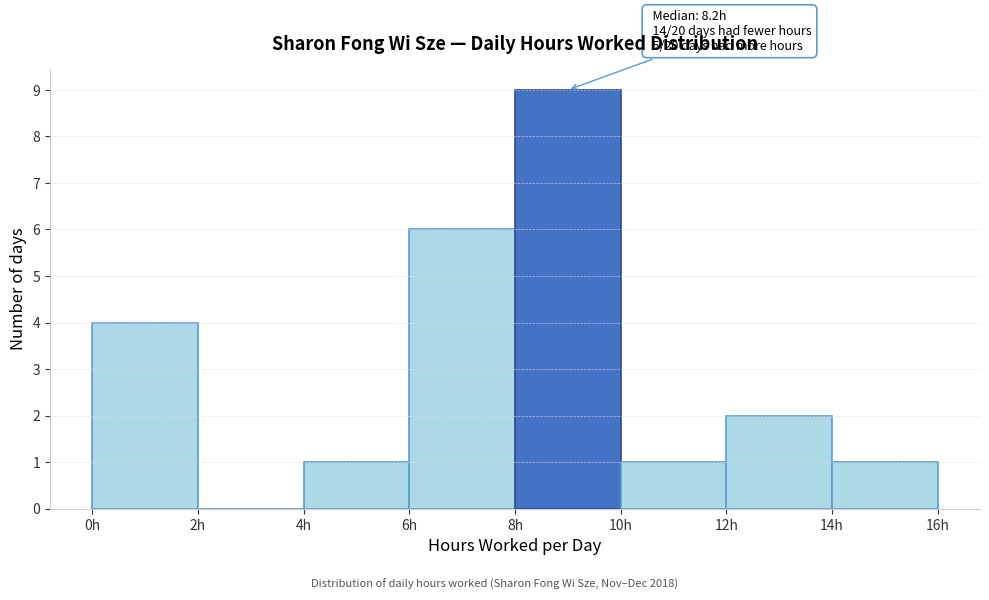

Which range on the x-axis has the tallest bar?

8 to 10